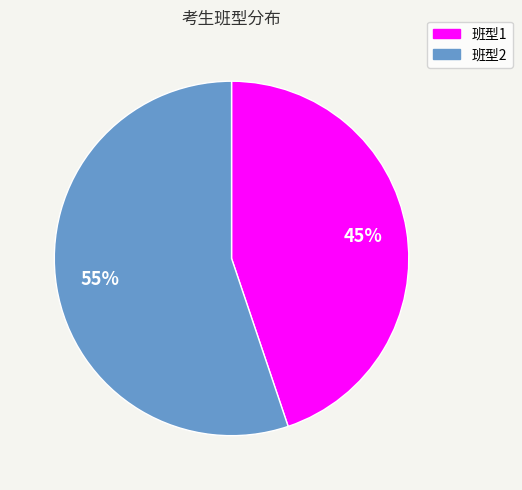

Count the number of slices in the pie.

2